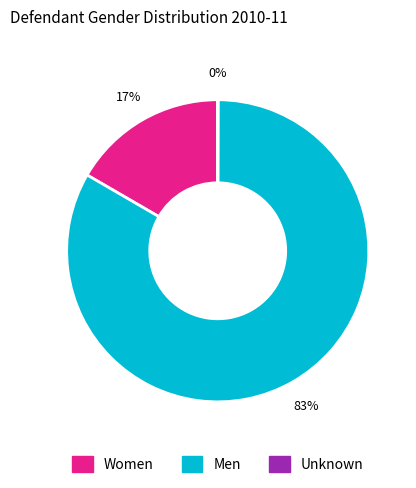

Is the sum of Men and Women greater than half?

Yes